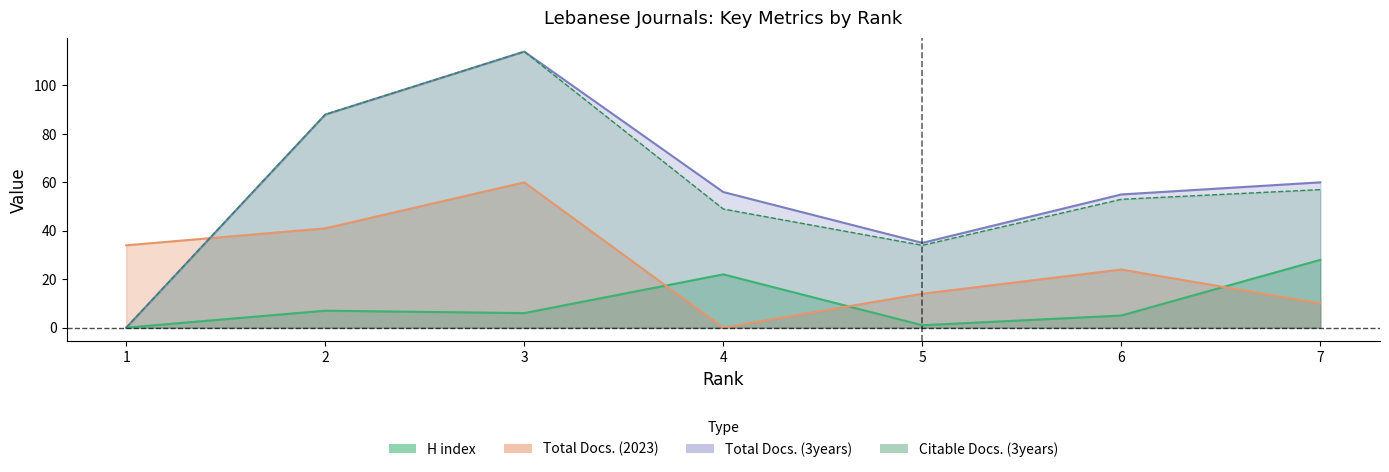

Which has a higher value, 3 or 6?

3